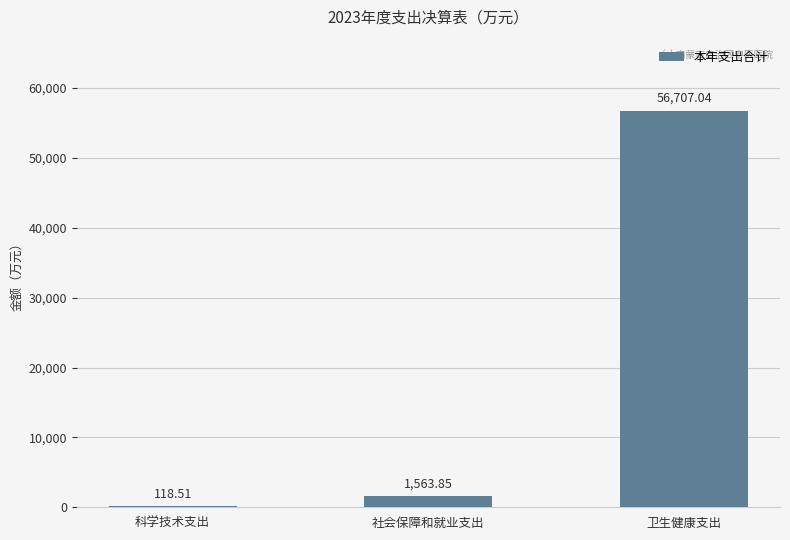

Which category has the highest value across all series?

卫生健康支出